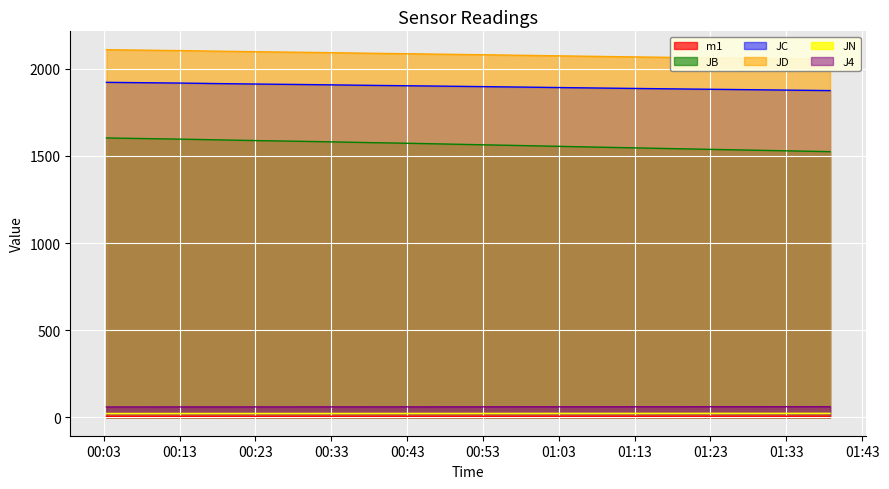

List the labels in order of J4 value, smallest first.

2018-08-12 00:03:22, 2018-08-12 00:08:23, 2018-08-12 00:13:25, 2018-08-12 00:18:26, 2018-08-12 00:23:27, 2018-08-12 00:28:28, 2018-08-12 00:33:30, 2018-08-12 00:38:31, 2018-08-12 00:43:32, 2018-08-12 00:48:33, 2018-08-12 00:53:35, 2018-08-12 00:58:36, 2018-08-12 01:03:37, 2018-08-12 01:08:38, 2018-08-12 01:13:40, 2018-08-12 01:18:41, 2018-08-12 01:23:43, 2018-08-12 01:28:44, 2018-08-12 01:33:45, 2018-08-12 01:38:46